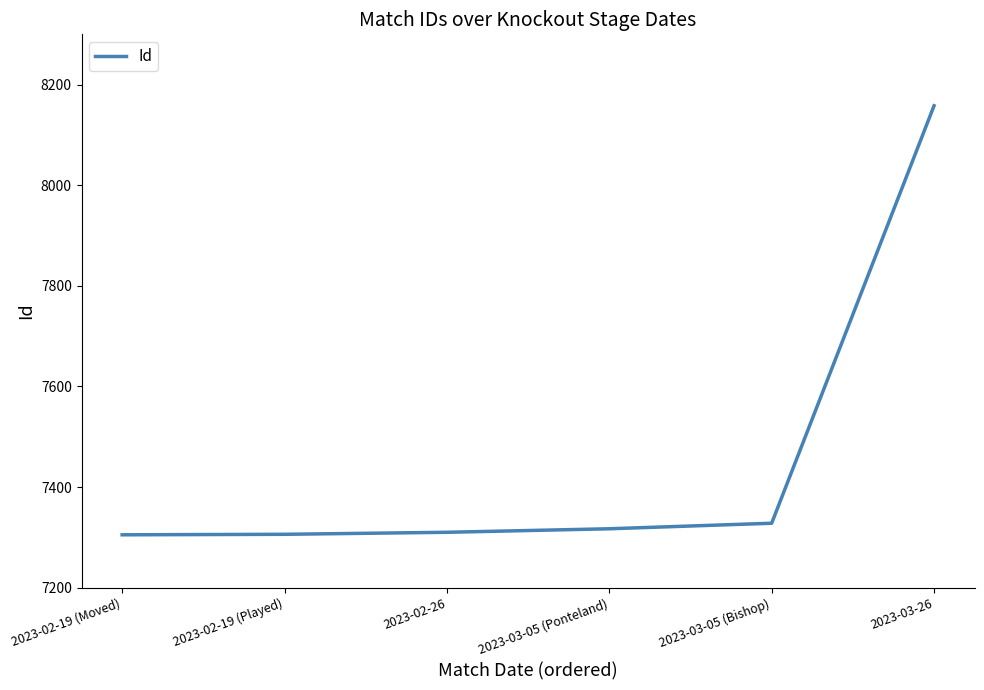

True or false: there are more than 2 points higher than both neighbors.

False